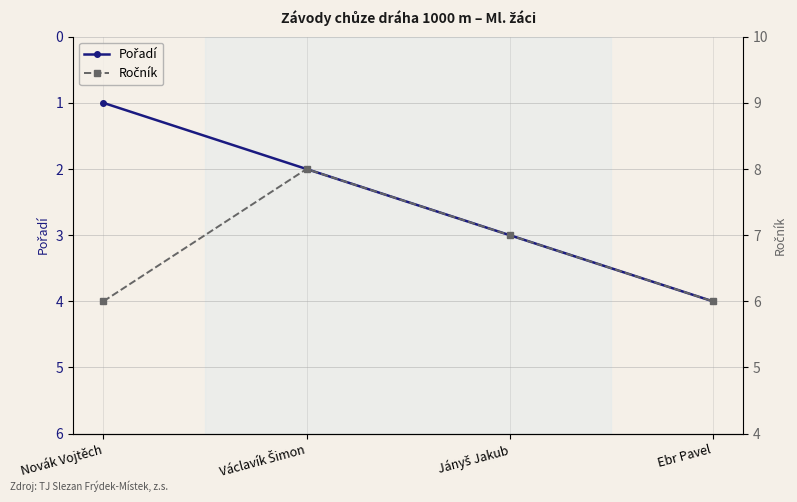

True or false: Pořadí and Ročník intersect in this chart.

False